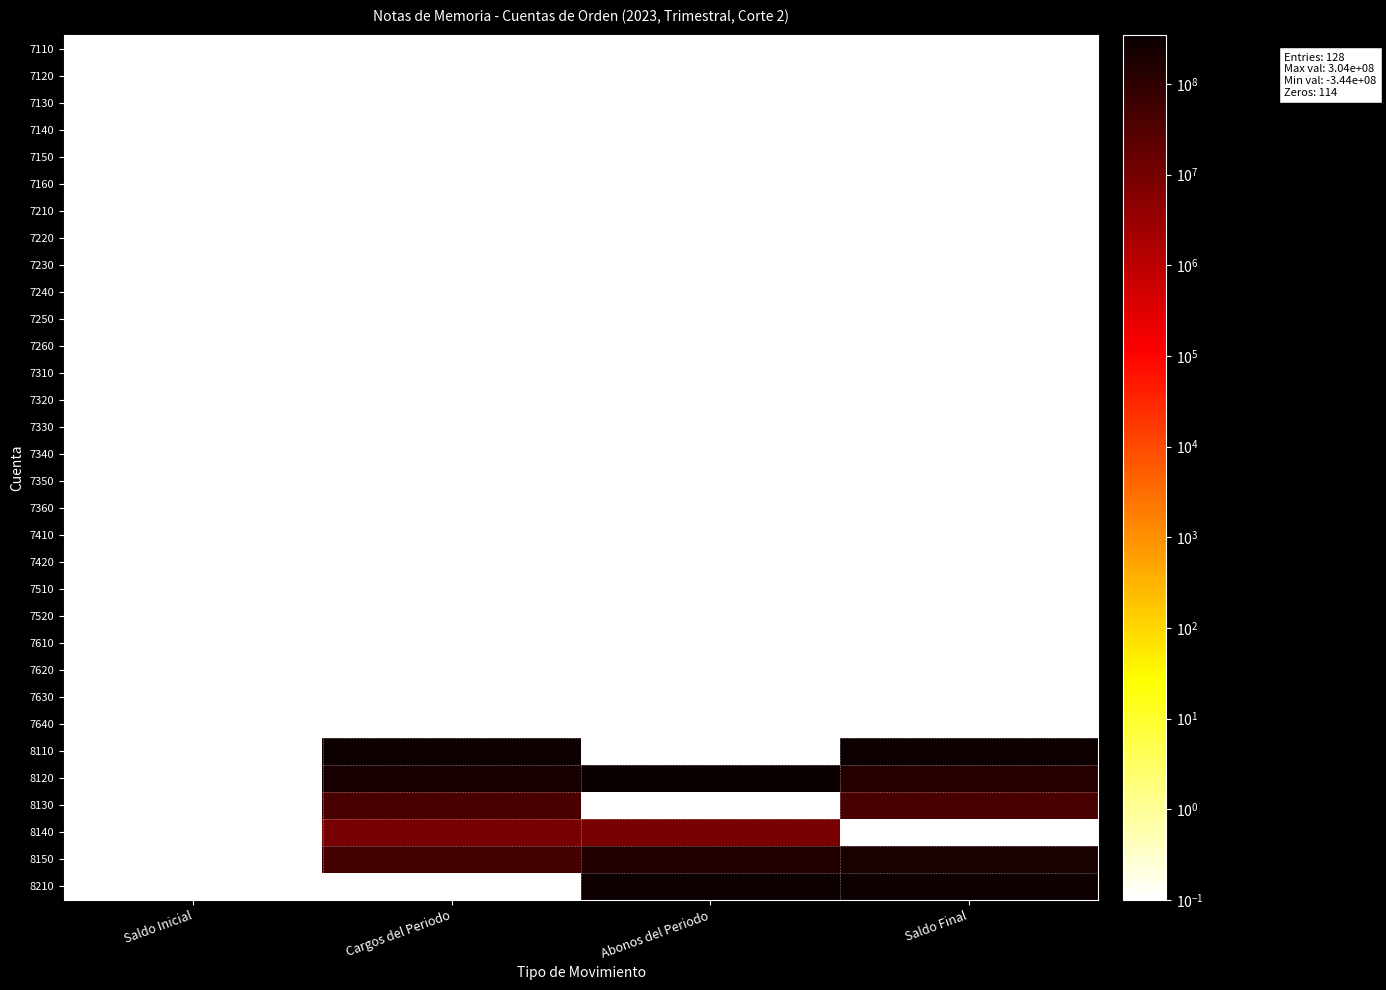

Count the number of categories in the chart.

4